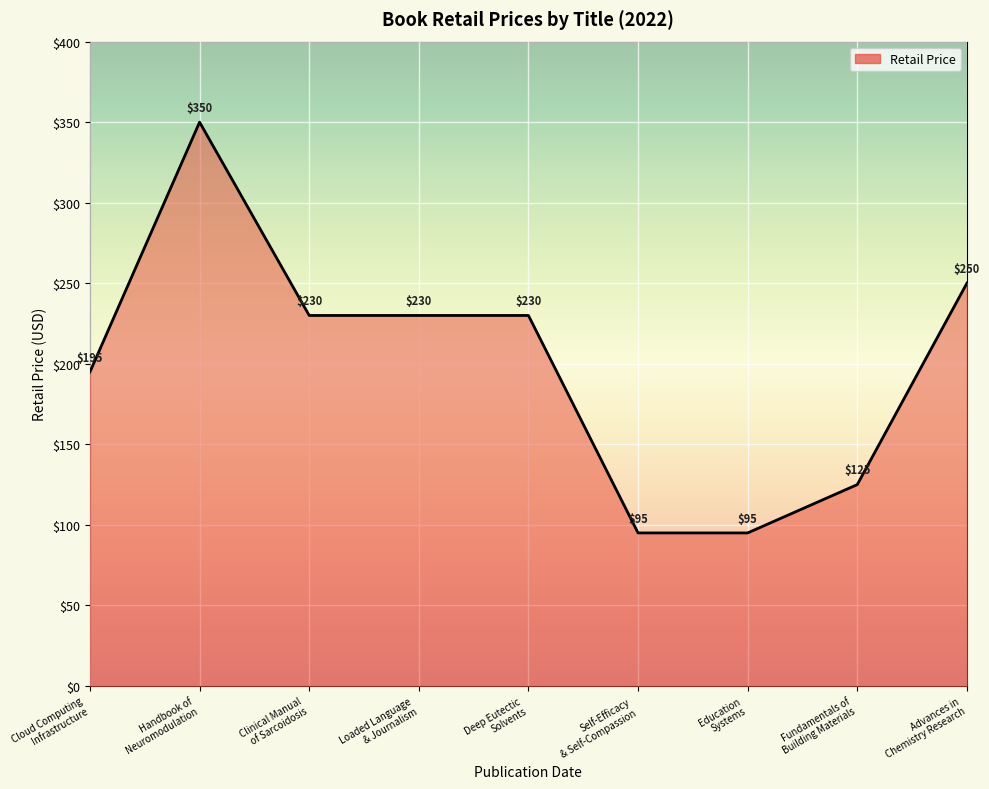

Which has a higher value, Self-Efficacy
& Self-Compassion or Loaded Language
& Journalism?

Loaded Language
& Journalism